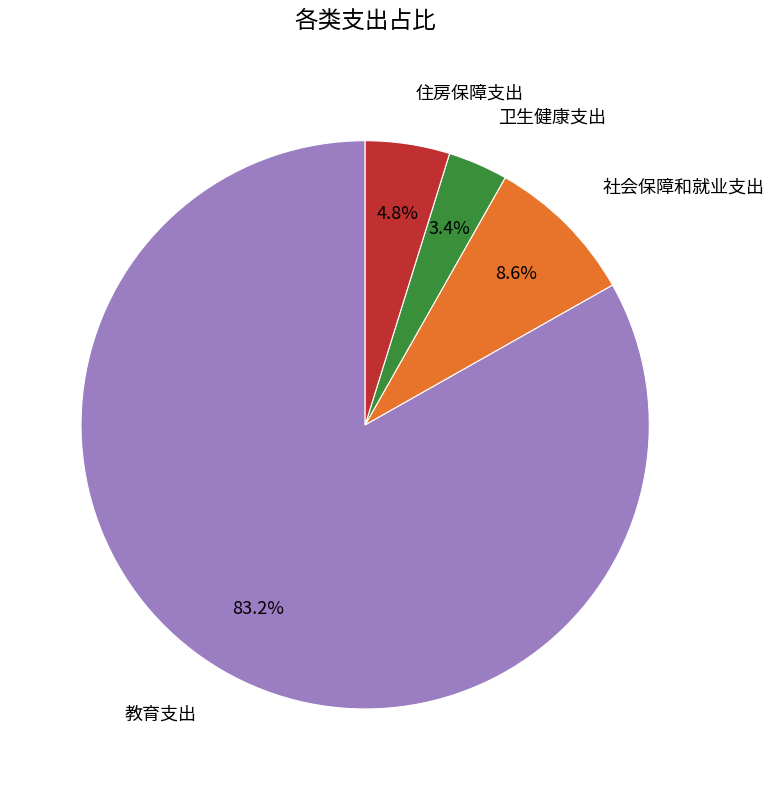

To the nearest percent, what is the average slice percentage?

25%